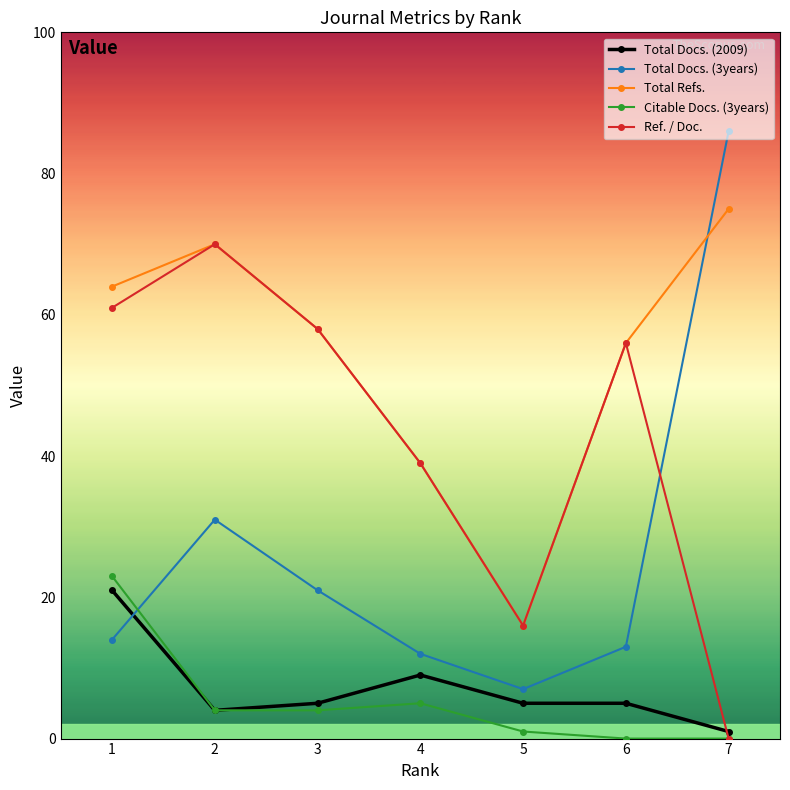

Reading left to right, list all the values displayed in this chart.

Total Docs. (2009): 21	4	5	9	5	5	1
Total Docs. (3years): 14	31	21	12	7	13	86
Total Refs.: 64	70	58	39	16	56	75
Citable Docs. (3years): 23	4	4	5	1	0	0
Ref. / Doc.: 61	70	58	39	16	56	0